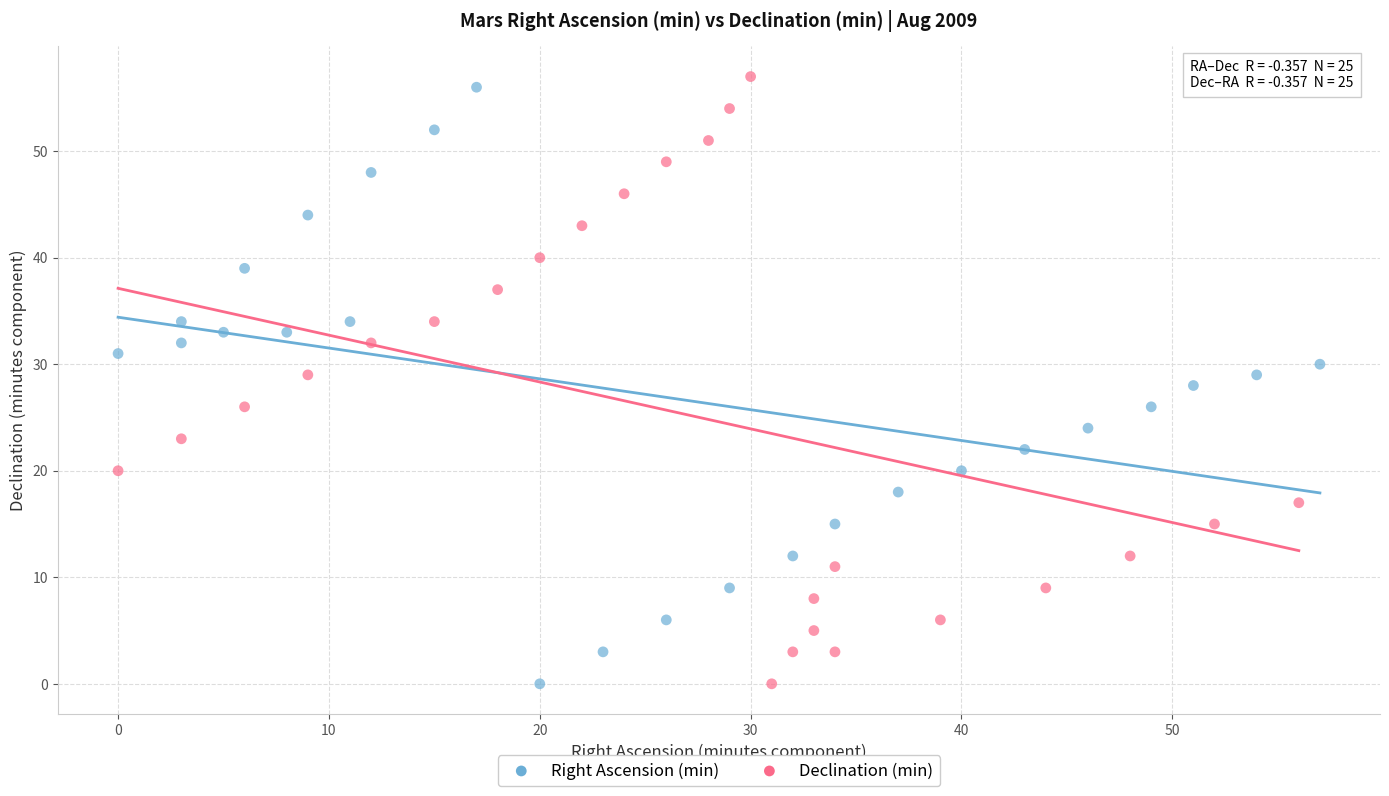

What are all the series names shown in the legend?

Right Ascension (min), Declination (min)